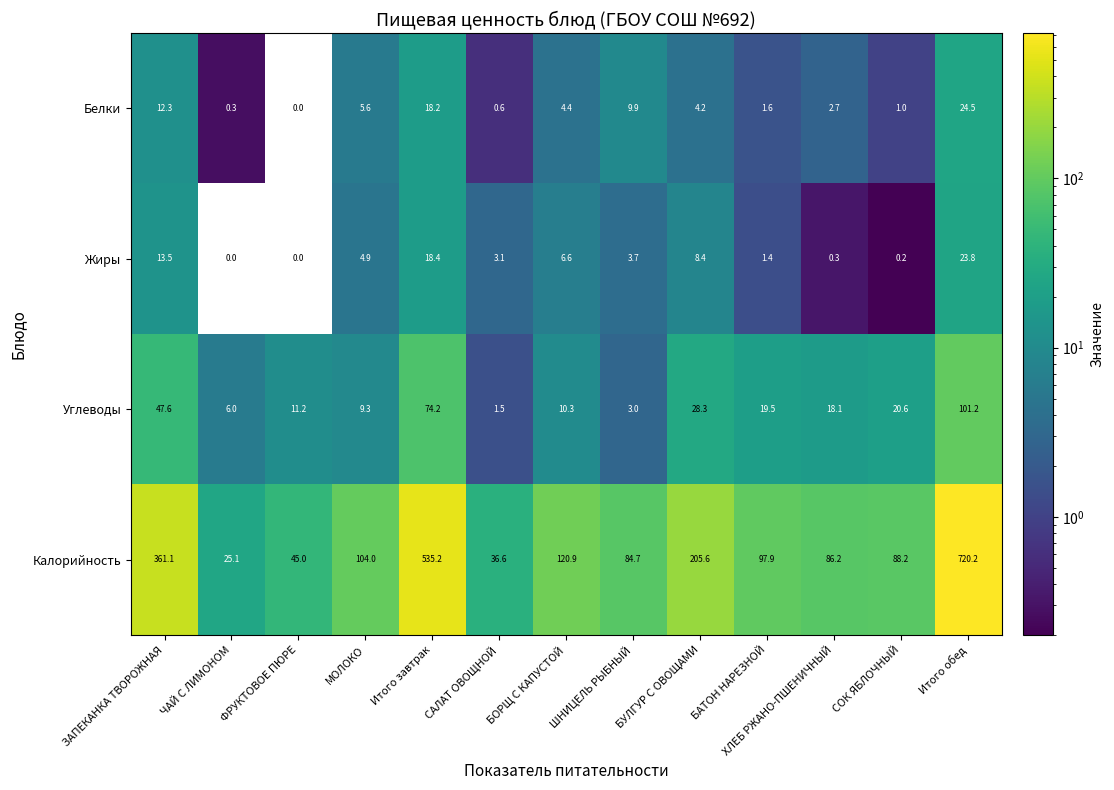

What is the total value across all series at ФРУКТОВОЕ ПЮРЕ?

56.2